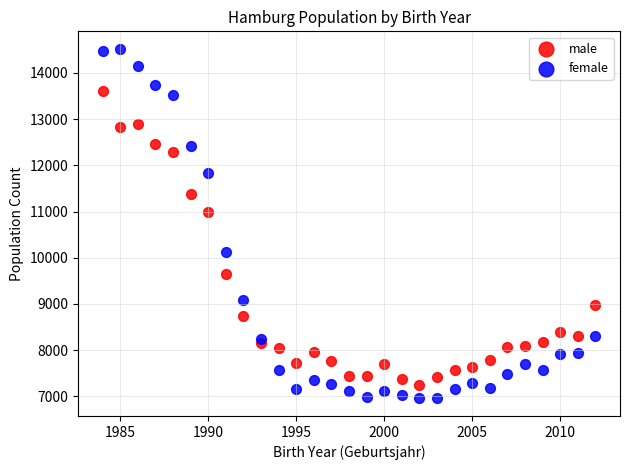

Which series reaches the minimum Y coordinate?

female